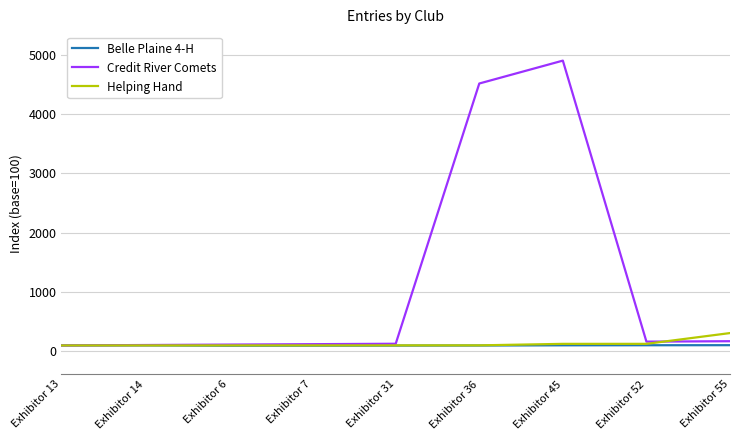

The value of Credit River Comets at Exhibitor 36 is 4514.3. True or false?

True